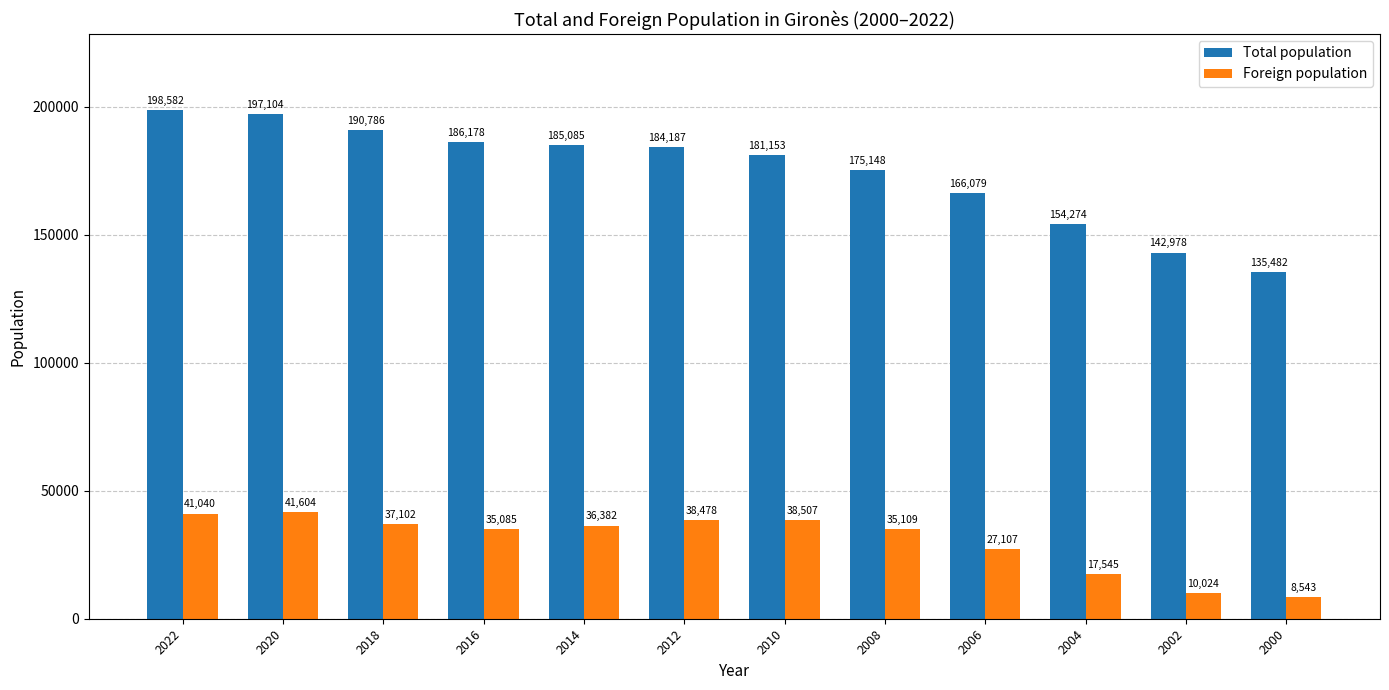

The Foreign population series shows 10024 at 2002. True or false?

True